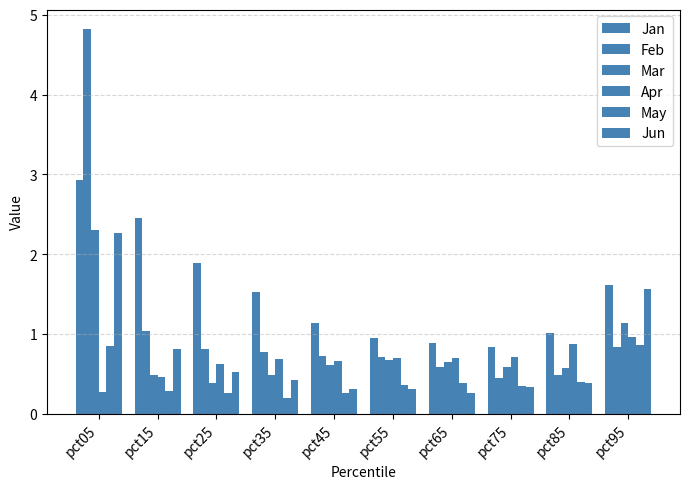

How many bars are there in total?

60